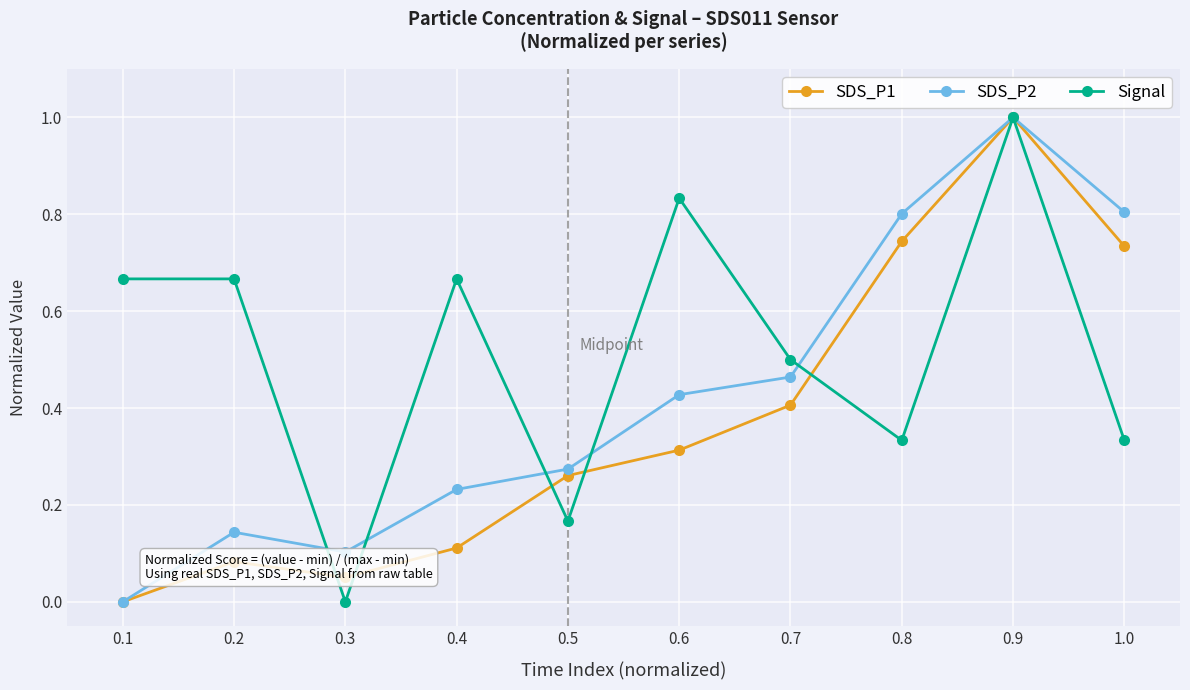

At which category does the chart reach its peak across all series?

0.9